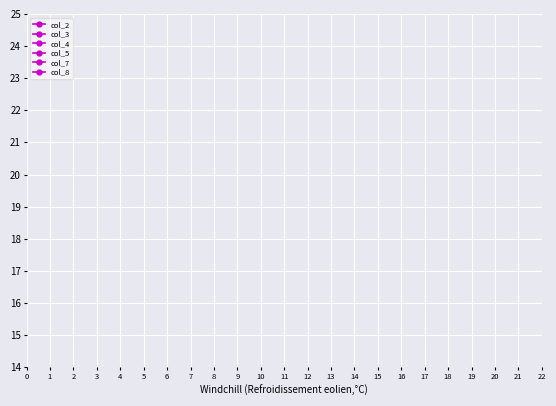

How many categories are shown in the chart?

9